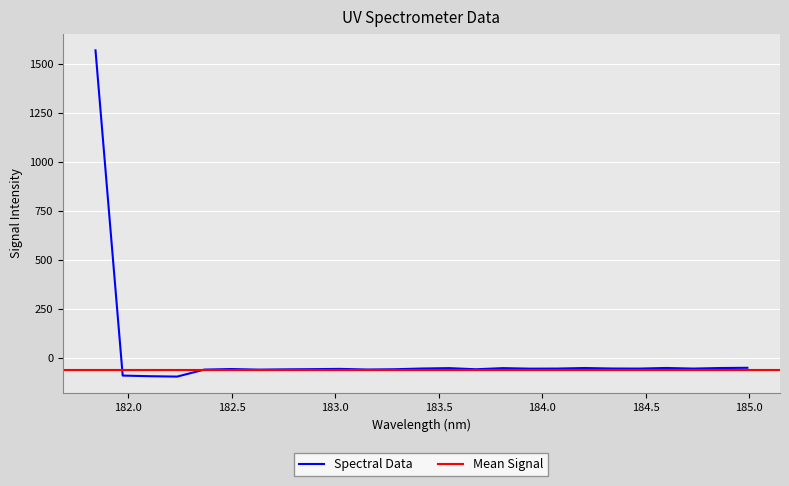

What is the change in value from 181.9732053322 to 182.498667305?

+33.5